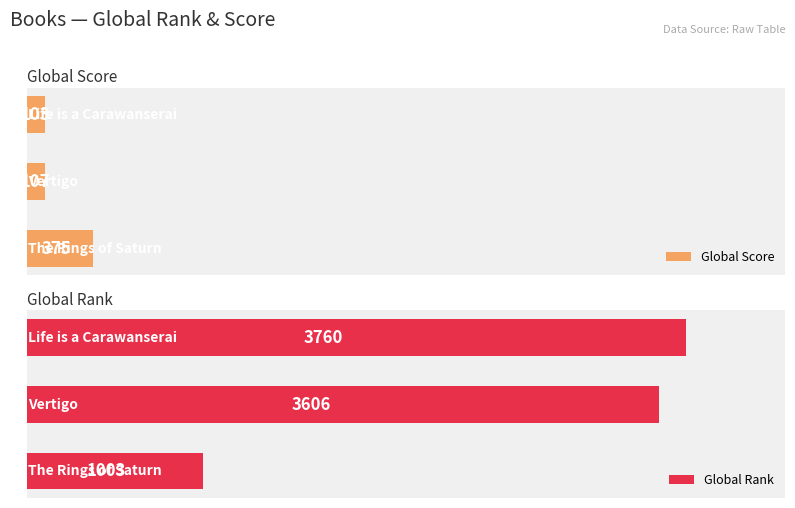

The value of Global Rank at 500 is 4936. True or false?

False